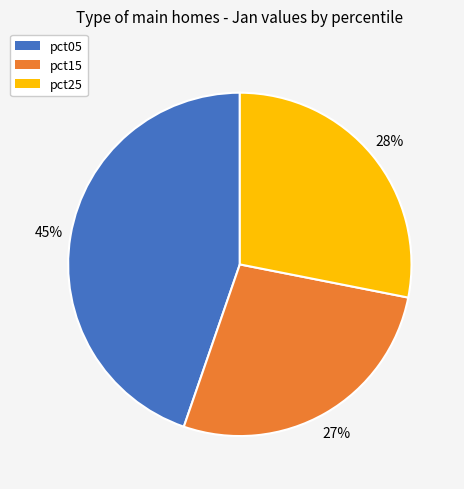

To the nearest percent, what portion does pct05 represent?

45%